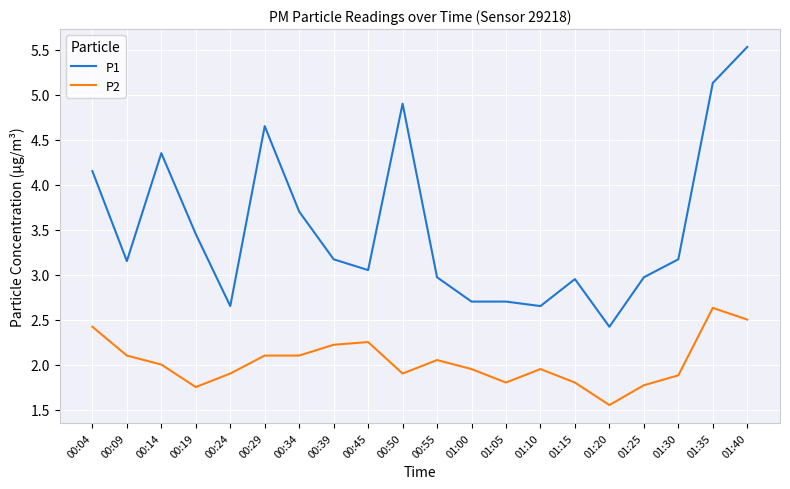

True or false: P2 and P1 cross at least once.

False